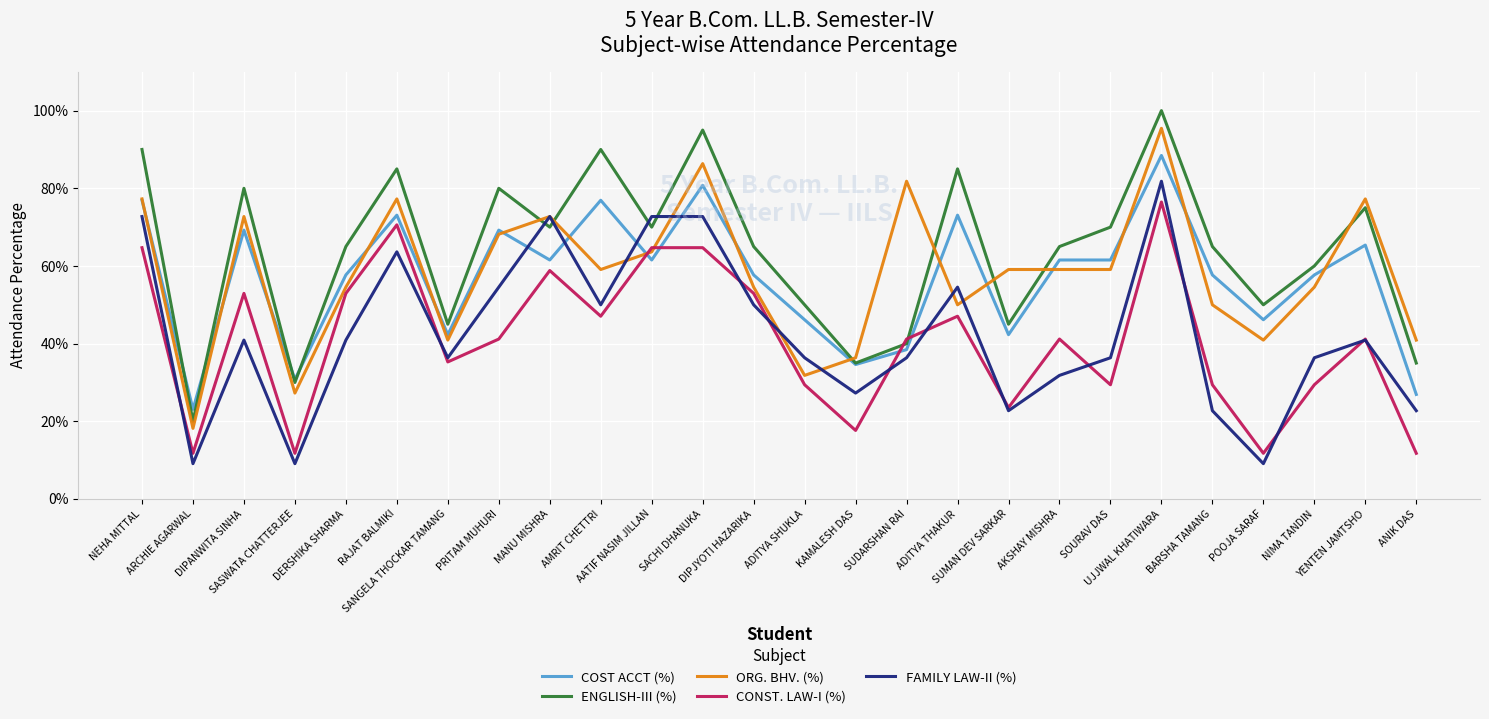

How many intersections are there between COST ACCT (%) and CONST. LAW-I (%)?

4